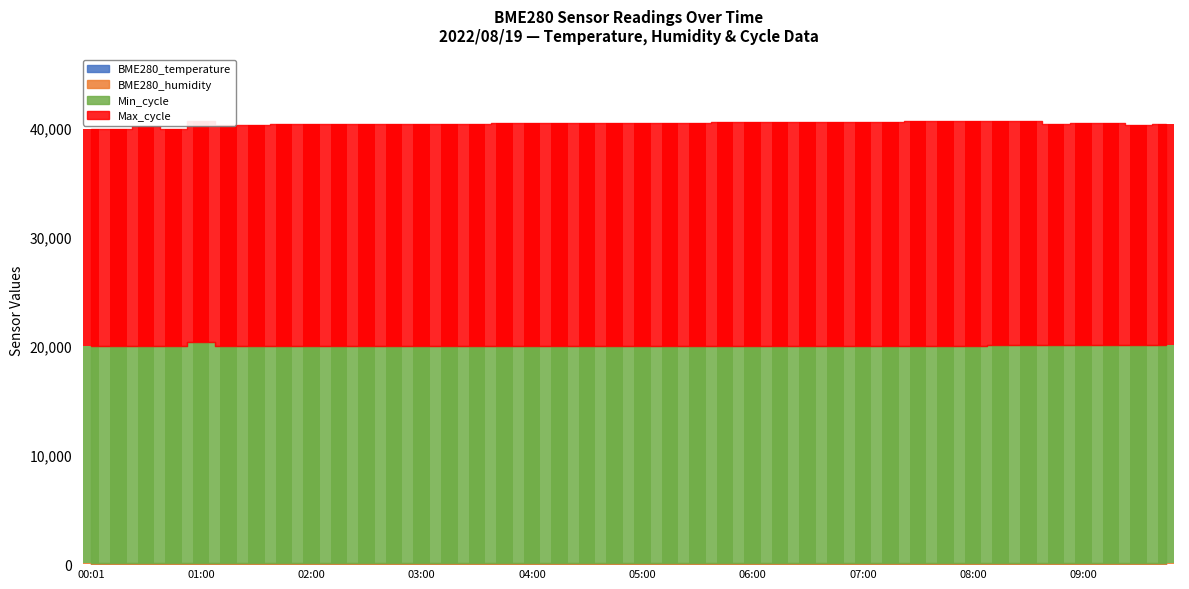

Is the value of Min_cycle at 09:45 greater than the value of BME280_humidity at 02:00?

Yes